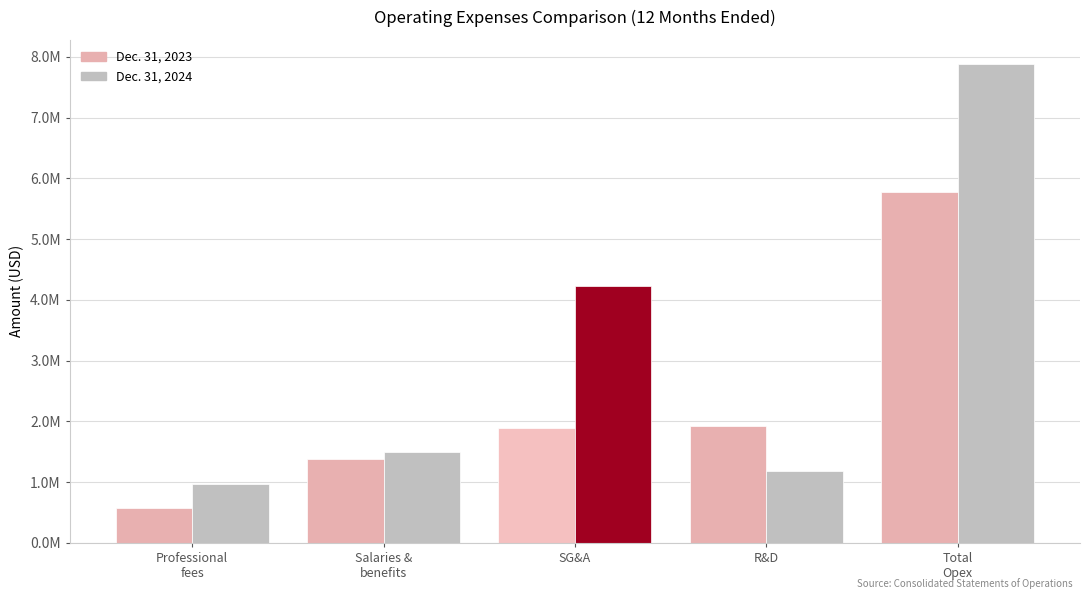

Does the chart contain stacked bars?

No